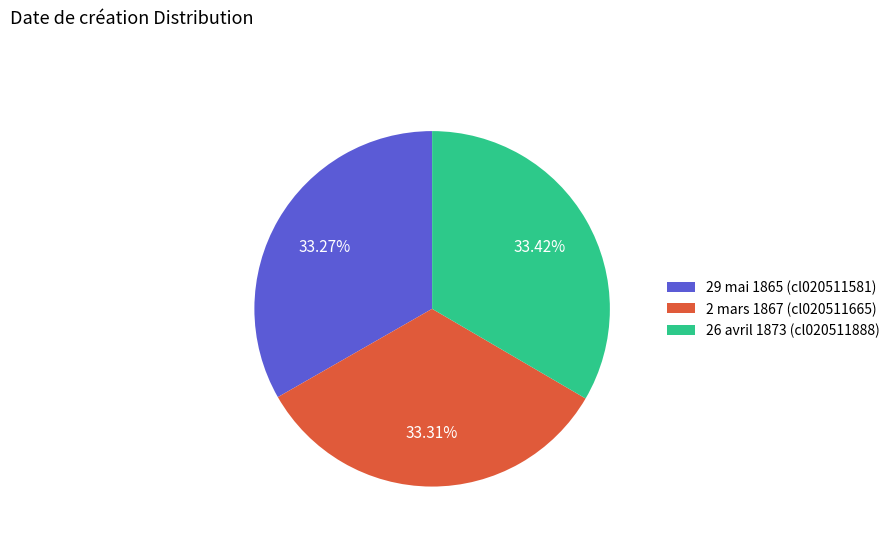

What is the ratio of the value at 2 mars 1867 (cl020511665) to the value at 29 mai 1865 (cl020511581)?

1.0